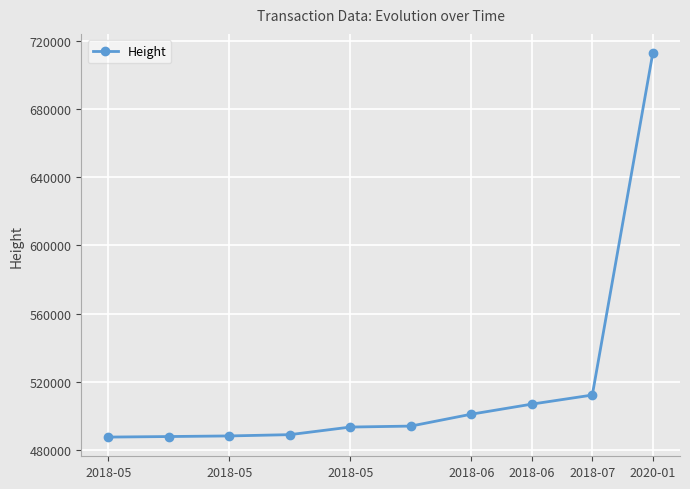

What is the value of the 1st point from the left?

487491